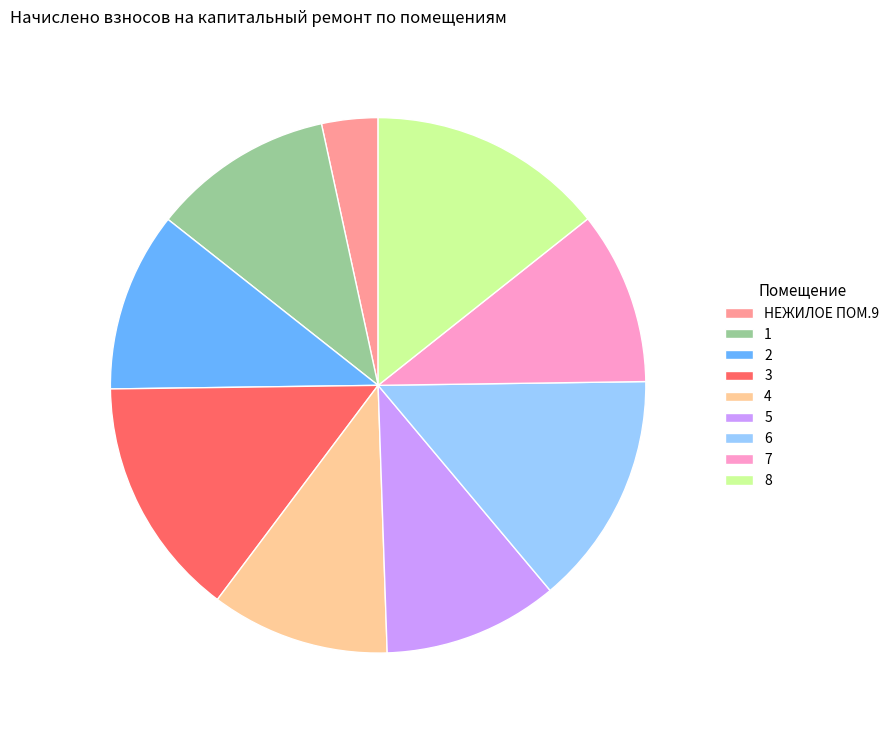

How many slices are in this pie chart?

9